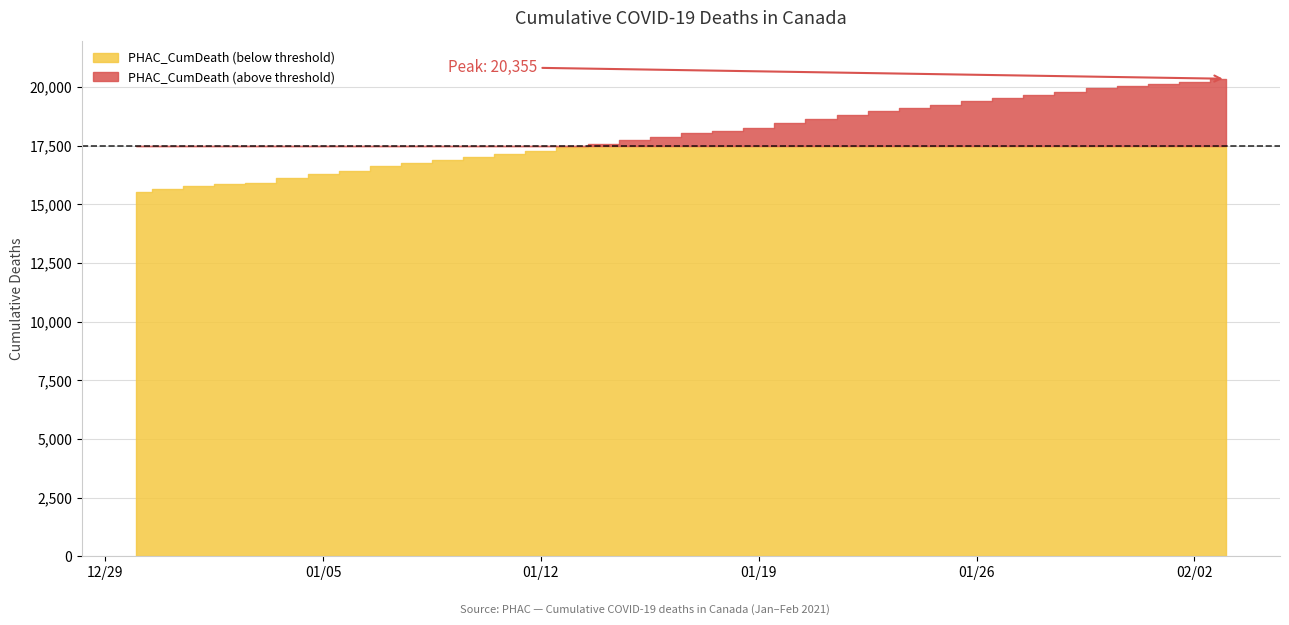

List the labels in order of value, largest first.

2021-02-03, 2021-02-02, 2021-02-01, 2021-01-31, 2021-01-30, 2021-01-29, 2021-01-28, 2021-01-27, 2021-01-26, 2021-01-25, 2021-01-24, 2021-01-23, 2021-01-22, 2021-01-21, 2021-01-20, 2021-01-19, 2021-01-18, 2021-01-17, 2021-01-16, 2021-01-15, 2021-01-14, 2021-01-13, 2021-01-12, 2021-01-11, 2021-01-10, 2021-01-09, 2021-01-08, 2021-01-07, 2021-01-06, 2021-01-05, 2021-01-04, 2021-01-03, 2021-01-02, 2021-01-01, 2020-12-31, 2020-12-30